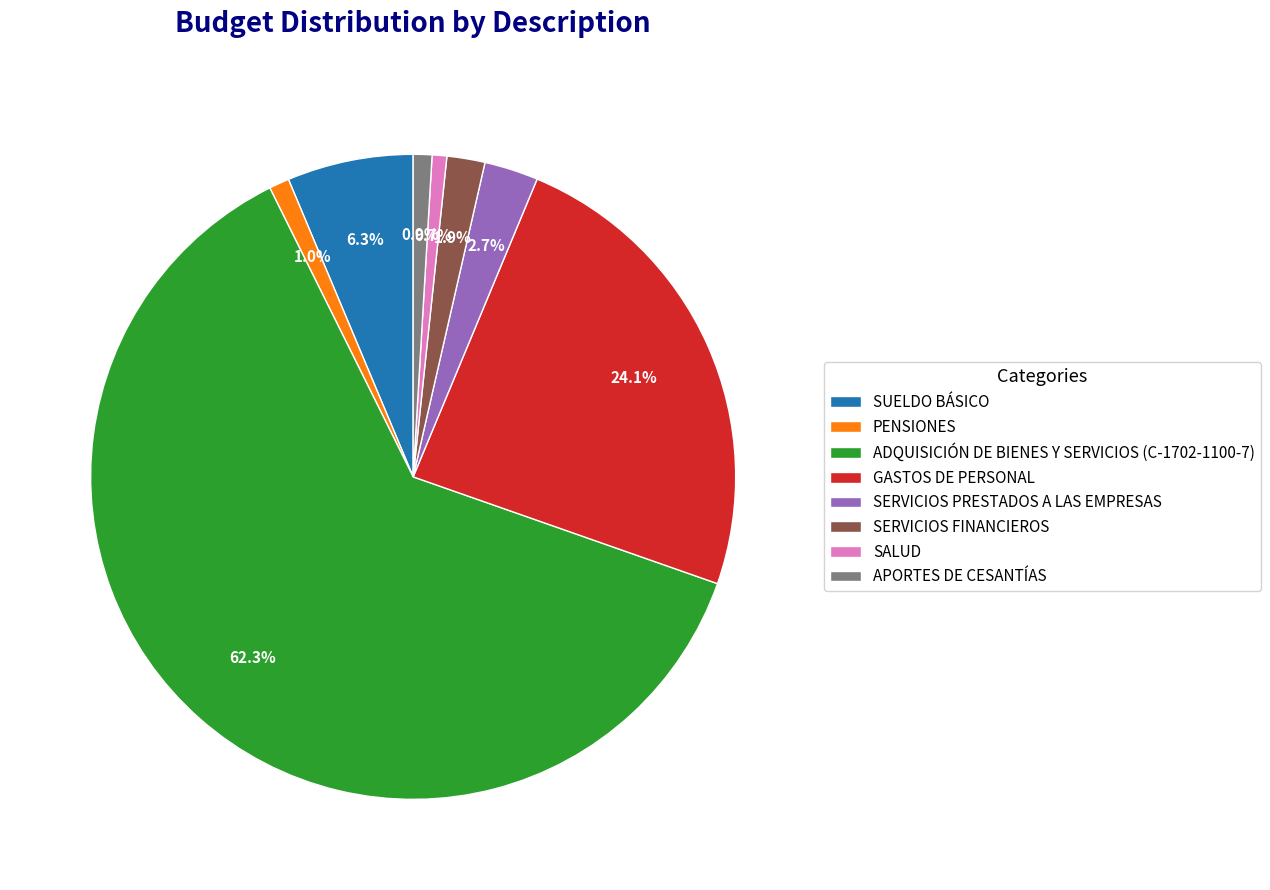

Is it true that GASTOS DE PERSONAL is 24% of the pie?

True